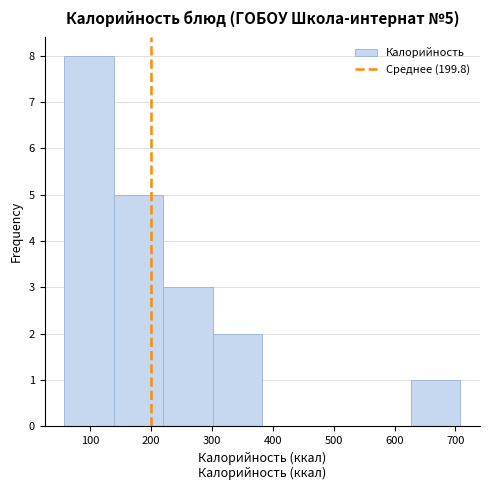

Over which range of the x-axis is the bar tallest?

60 to 140